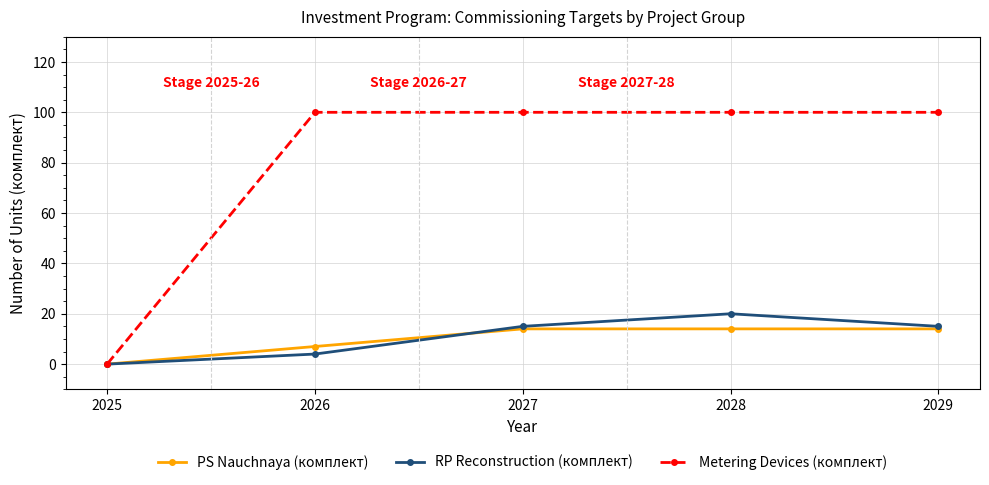

True or false: PS Nauchnaya (комплект) has a value of 0 at 2025.

True